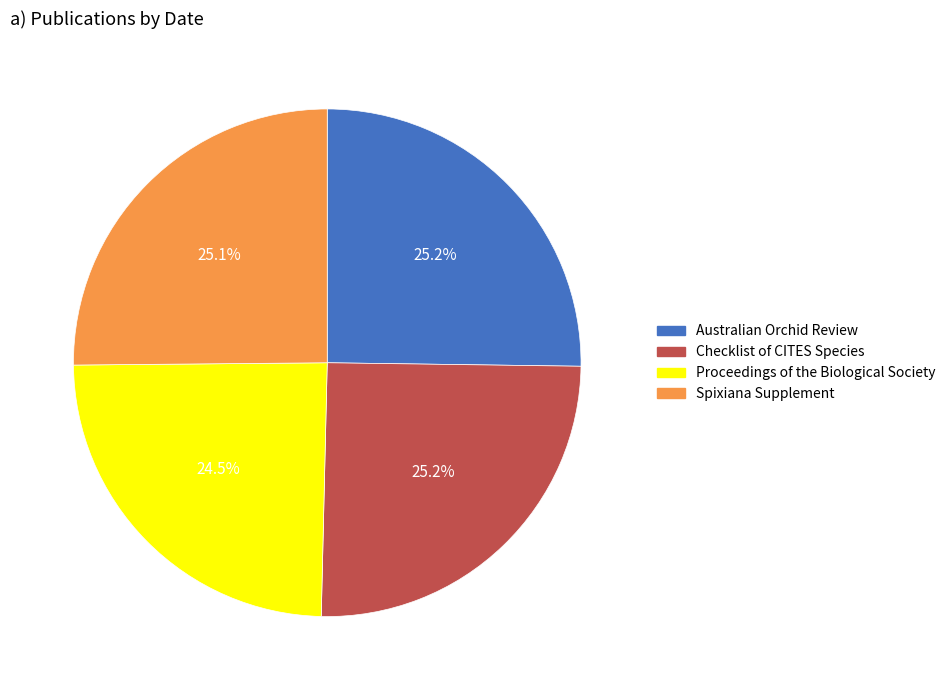

True or false: Spixiana Supplement accounts for 33% of the total.

False